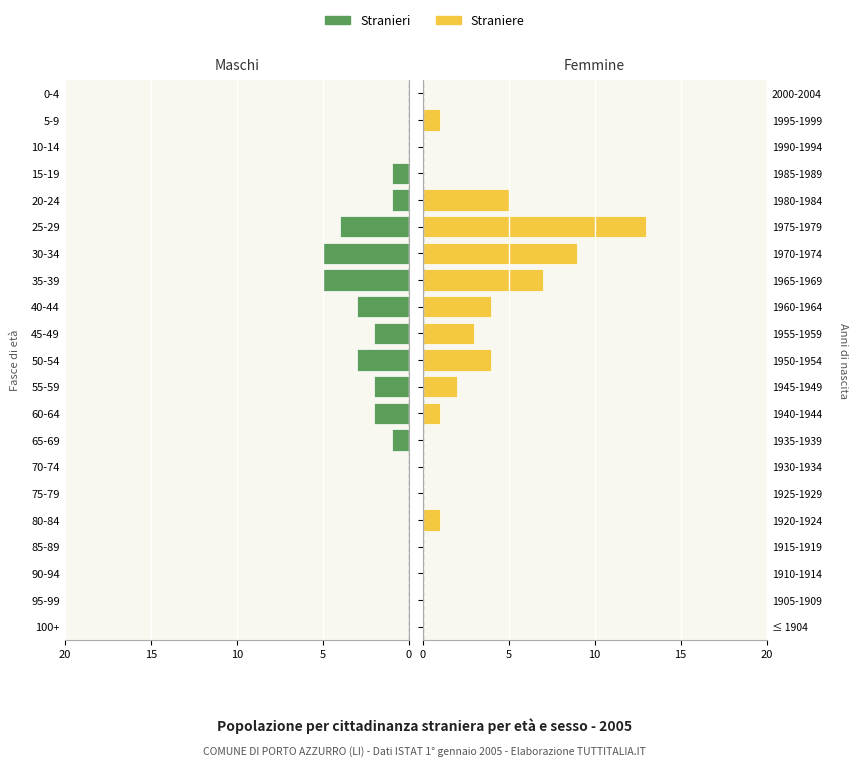

Reading left to right, what are all the values shown in this chart?

Stranieri: 0	0	0	0	0	0	0	-1	-2	-2	-3	-2	-3	-5	-5	-4	-1	-1	0	0	0
Straniere: 0	0	0	0	1	0	0	0	1	2	4	3	4	7	9	13	5	0	0	1	0